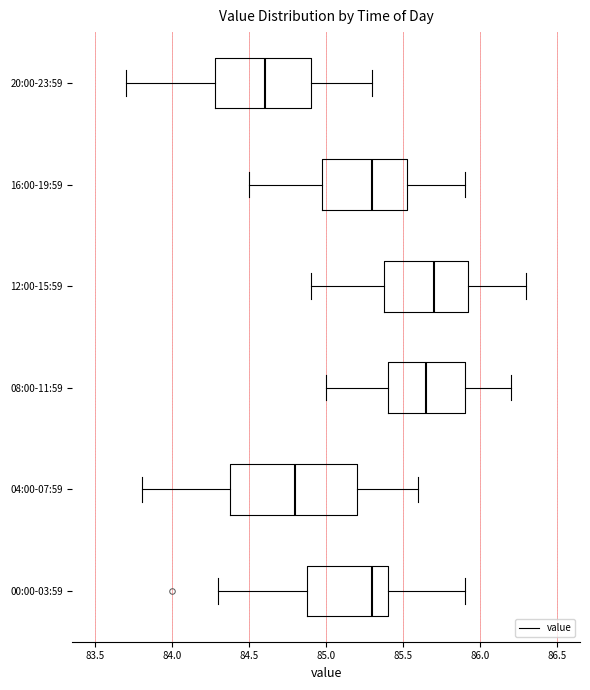

Reading bottom to top, transcribe this box plot: for each box, give where its median line is, the range the box spans, and where its two whiskers end, as read against the x-axis. The values are not printed on the chart, so give them approximately, as read against the axis.

00:00-03:59: median 85.30, box 84.90 to 85.40, whiskers 84.30 to 85.90
04:00-07:59: median 84.80, box 84.40 to 85.20, whiskers 83.80 to 85.60
08:00-11:59: median 85.65, box 85.40 to 85.90, whiskers 85.00 to 86.20
12:00-15:59: median 85.70, box 85.40 to 85.95, whiskers 84.90 to 86.30
16:00-19:59: median 85.30, box 85.00 to 85.55, whiskers 84.50 to 85.90
20:00-23:59: median 84.60, box 84.30 to 84.90, whiskers 83.70 to 85.30